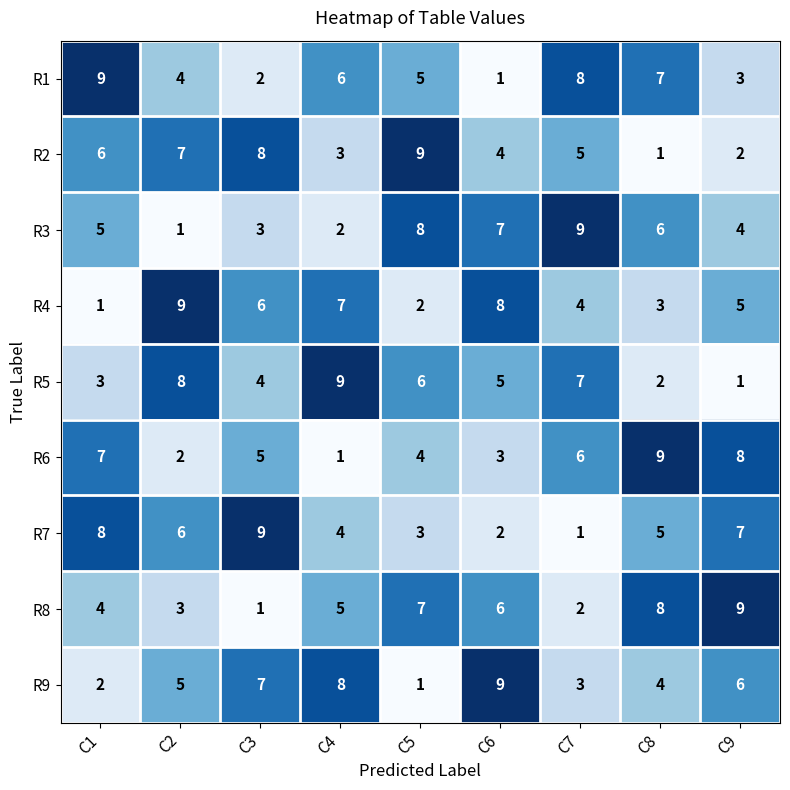

How many R9 values are between 3 and 7?

5